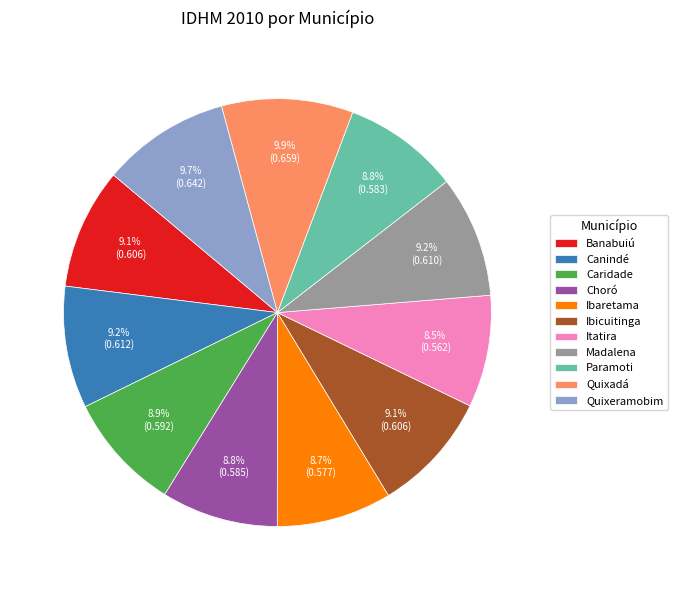

Is there a majority slice in this chart?

No